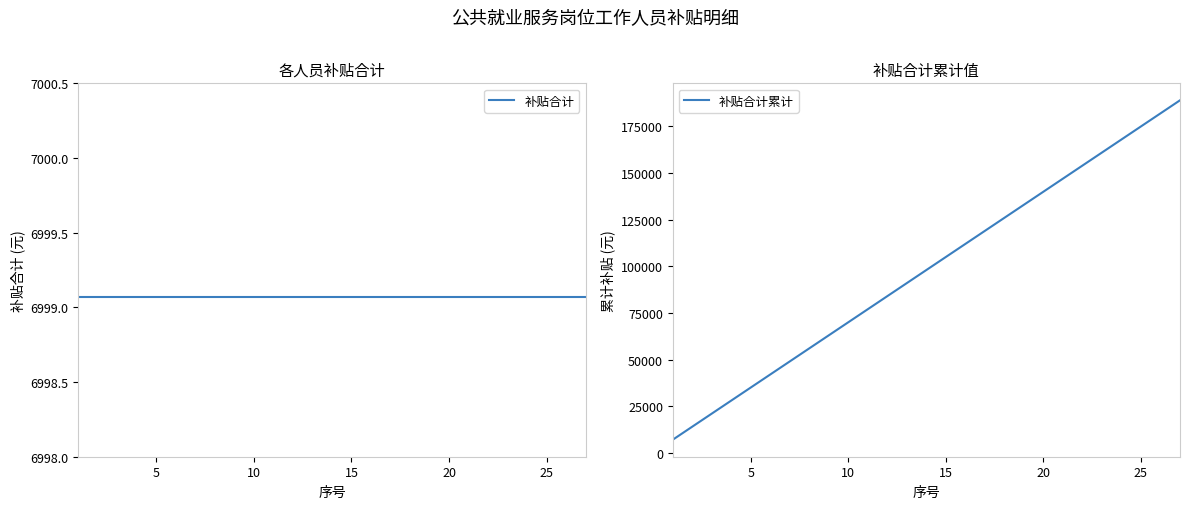

Rank the series at 24 from lowest to highest value.

补贴合计, 补贴合计累计